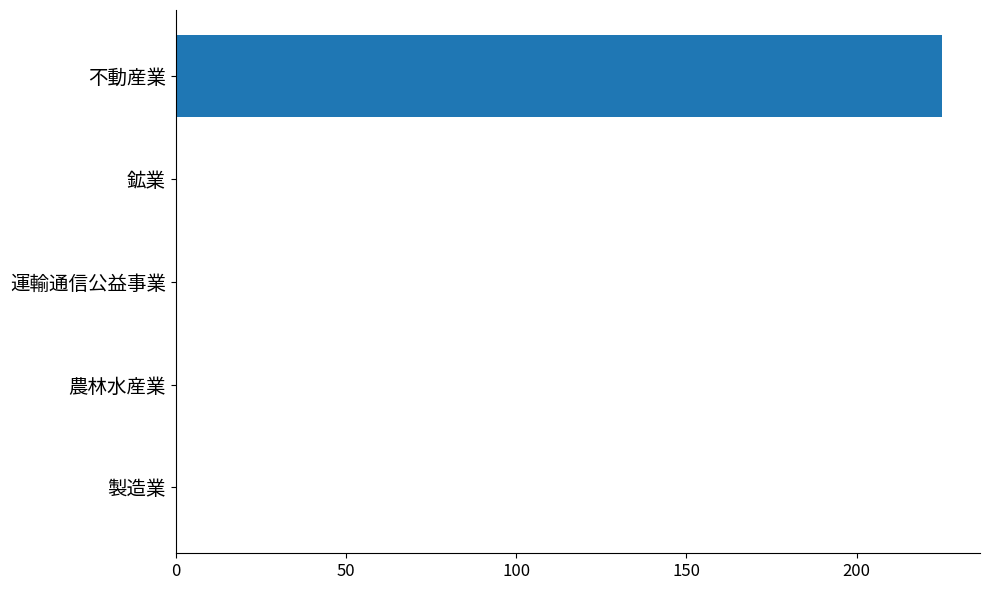

True or false: the data shows -150 at 運輸通信公益事業.

False